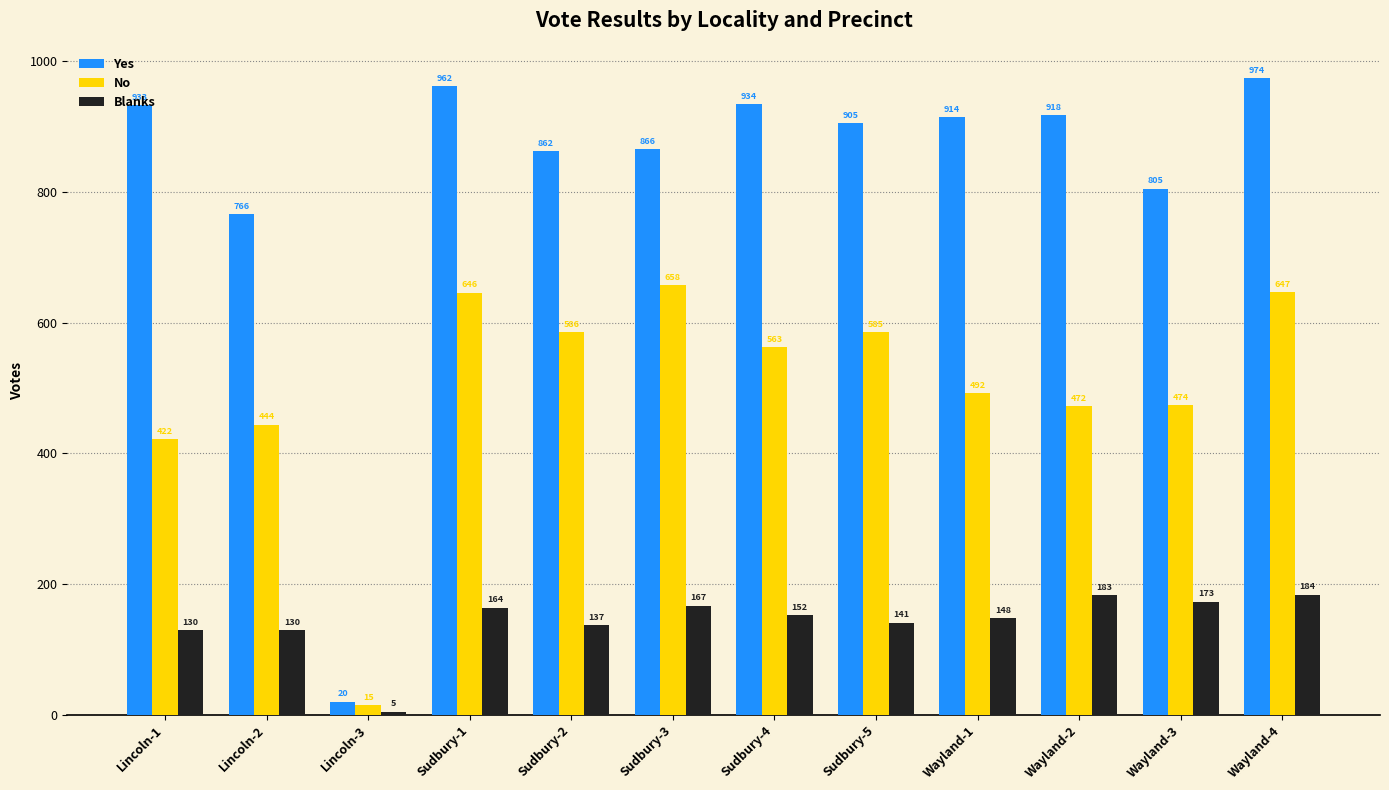

The No series shows 474 at Wayland-3. True or false?

True